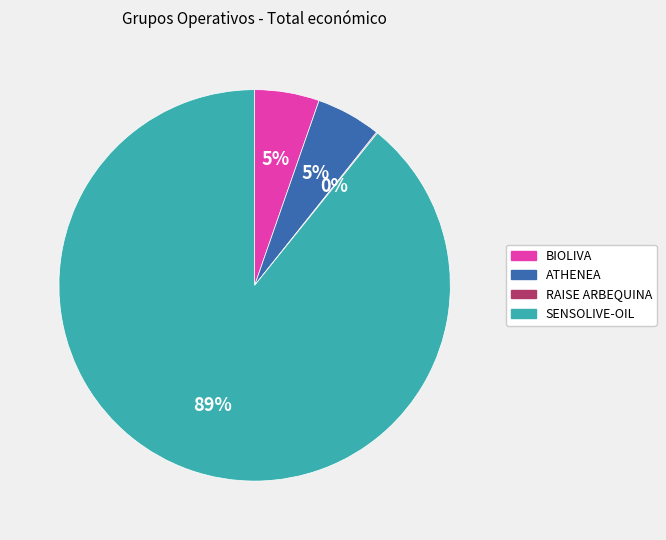

Which category has the biggest portion of the pie?

SENSOLIVE-OIL